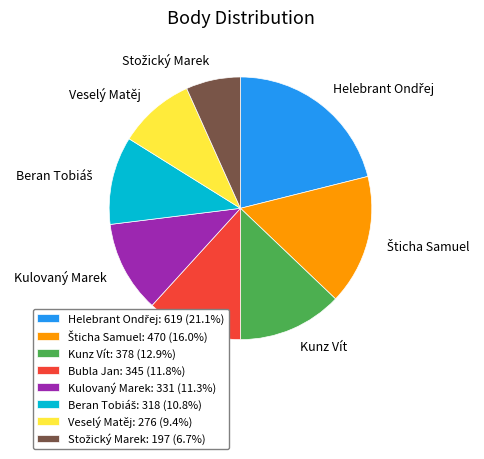

Is there any slice that represents more than half of the pie?

No